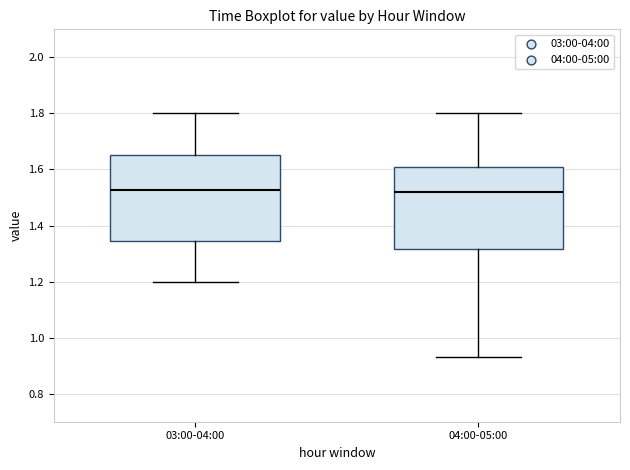

Reading left to right, read every box against the y-axis: the position of its median line, the range the box covers, and the ends of its whiskers. The values are not printed on the chart, so give them approximately, as read against the axis.

03:00-04:00: median 1.52, box 1.34 to 1.66, whiskers 1.20 to 1.80
04:00-05:00: median 1.52, box 1.32 to 1.60, whiskers 0.94 to 1.80